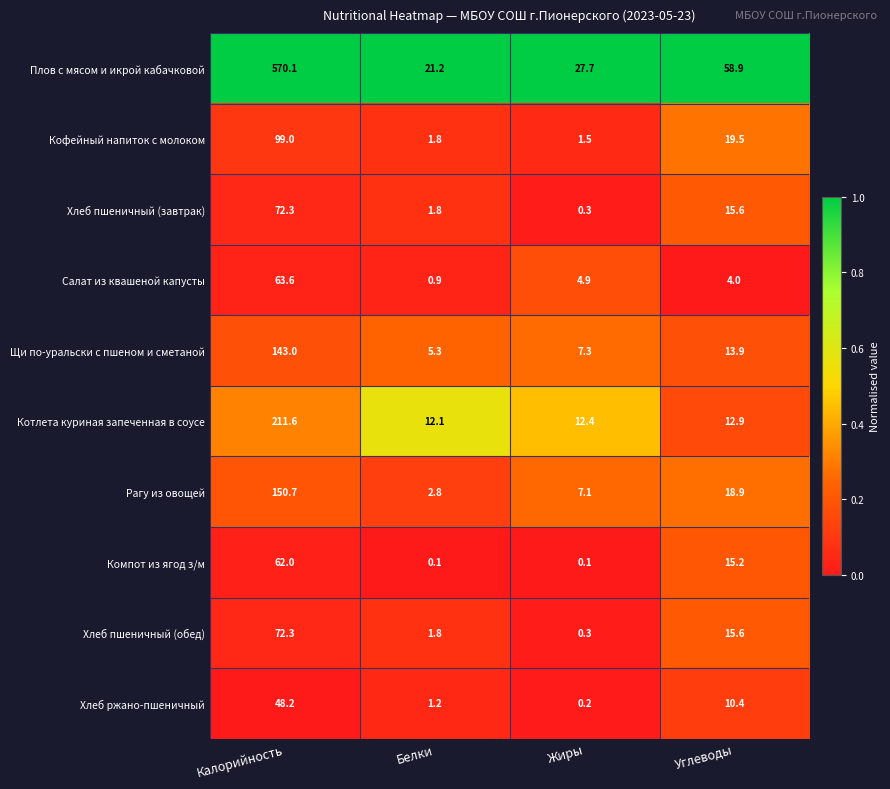

True or false: Котлета куриная запеченная в соусе has a value of 211.6 at Калорийность.

True